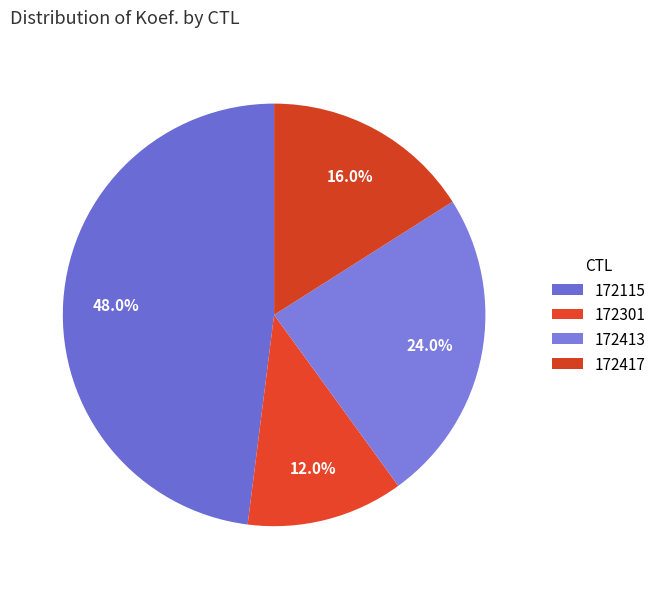

Which category has the biggest portion of the pie?

172115